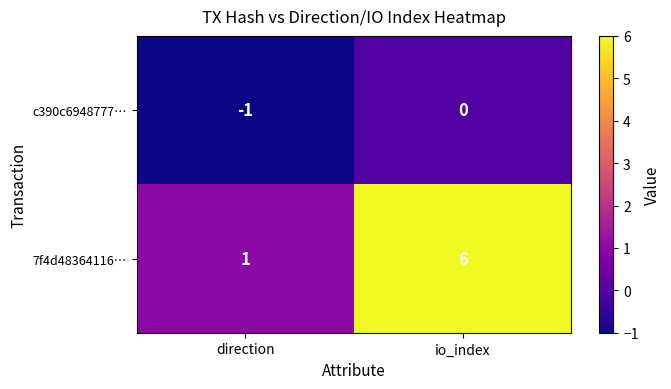

What is the sum of the 7f4d48364116… values at io_index and direction?

7